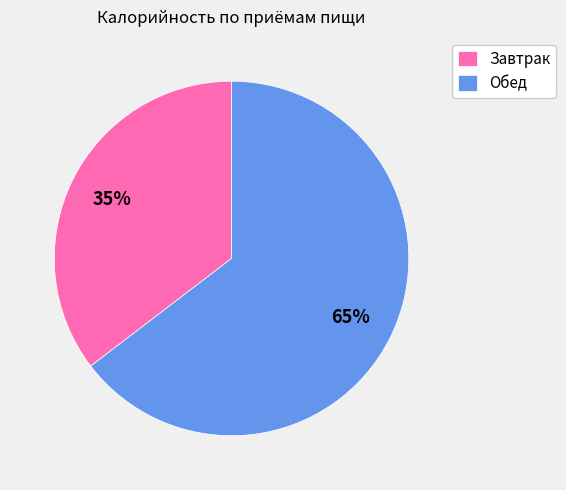

What percentage is the Завтрак slice, to the nearest percent?

35%